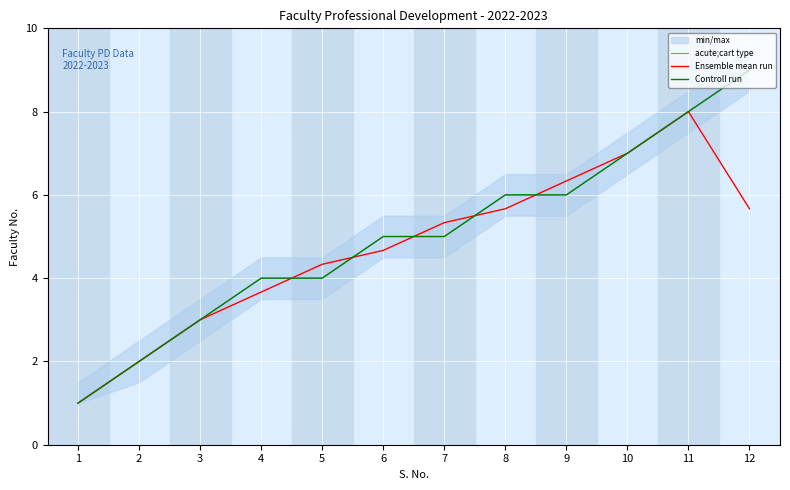

At which label does Ensemble mean run first exceed 5?

7